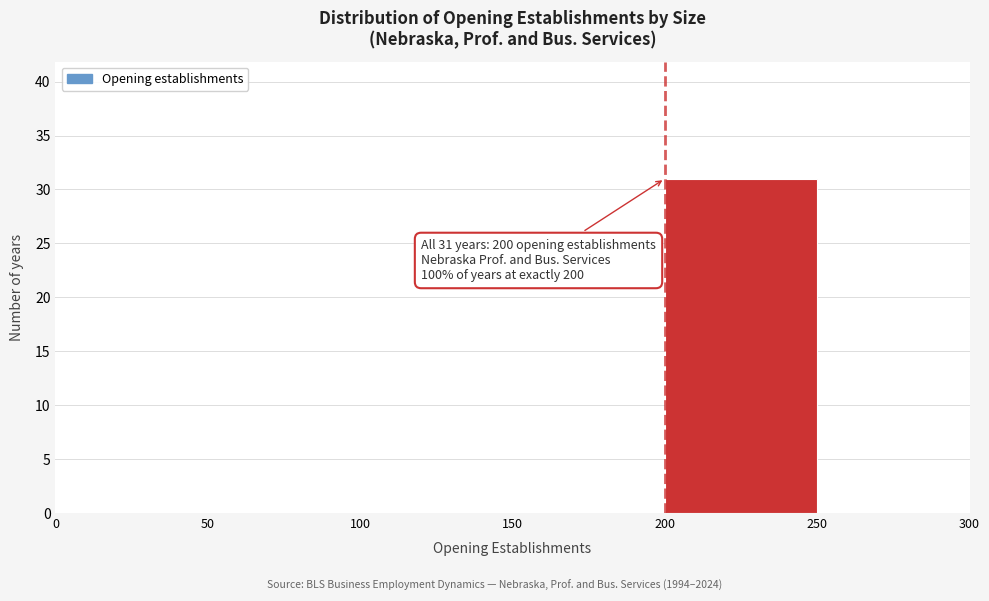

Which range on the x-axis has the tallest bar?

200 to 250